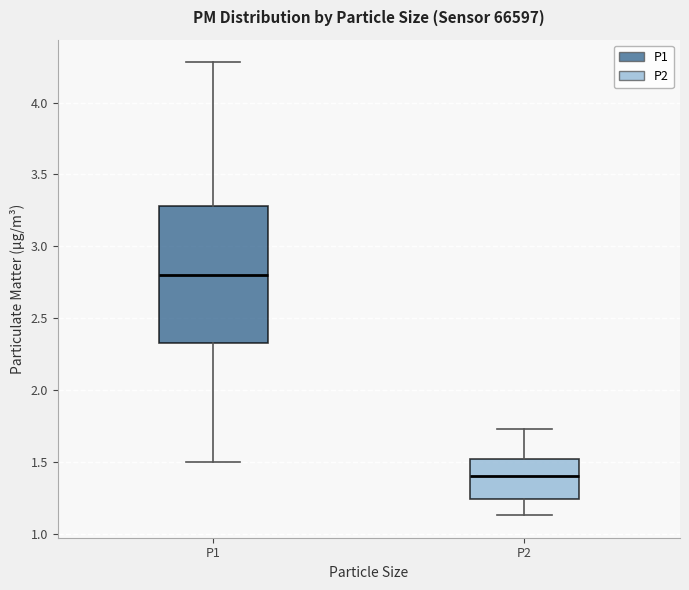

Reading left to right, read every box against the y-axis: the position of its median line, the range the box covers, and the ends of its whiskers. The values are not printed on the chart, so give them approximately, as read against the axis.

P1: median 2.80, box 2.35 to 3.30, whiskers 1.50 to 4.30
P2: median 1.40, box 1.25 to 1.50, whiskers 1.15 to 1.75